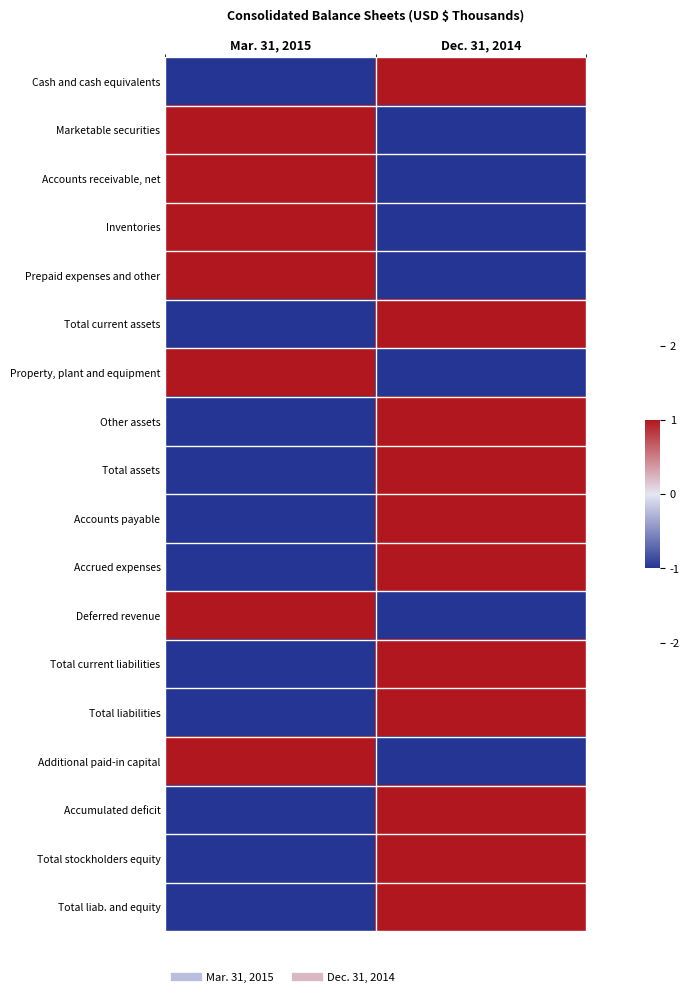

At Mar. 31, 2015, list the series in order from smallest to largest.

Cash and cash equivalents, Total current assets, Other assets, Total assets, Accounts payable, Accrued expenses, Total current liabilities, Total liabilities, Accumulated deficit, Total stockholders equity, Total liab. and equity, Marketable securities, Accounts receivable, net, Inventories, Prepaid expenses and other, Property, plant and equipment, Deferred revenue, Additional paid-in capital